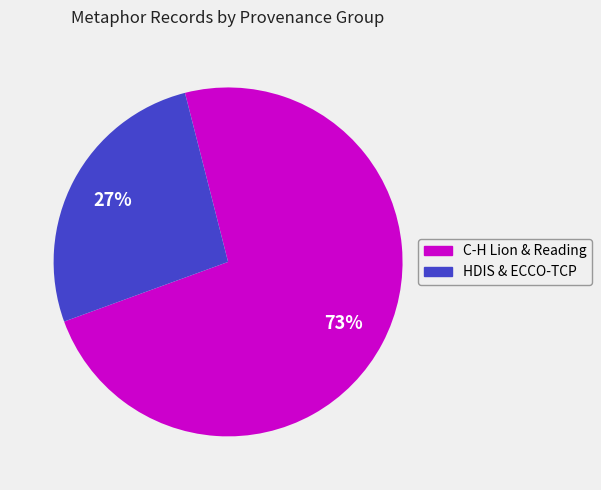

Rank the categories by value from lowest to highest.

HDIS & ECCO-TCP, C-H Lion & Reading